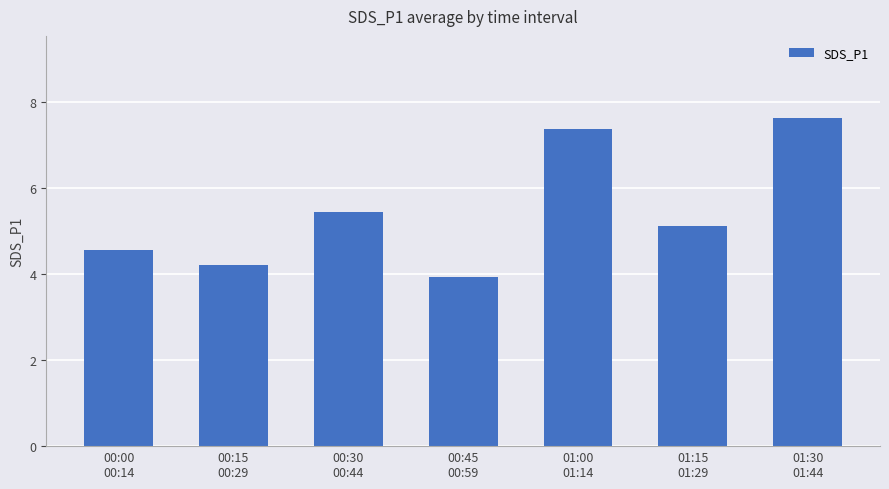

What is the average value?

5.5